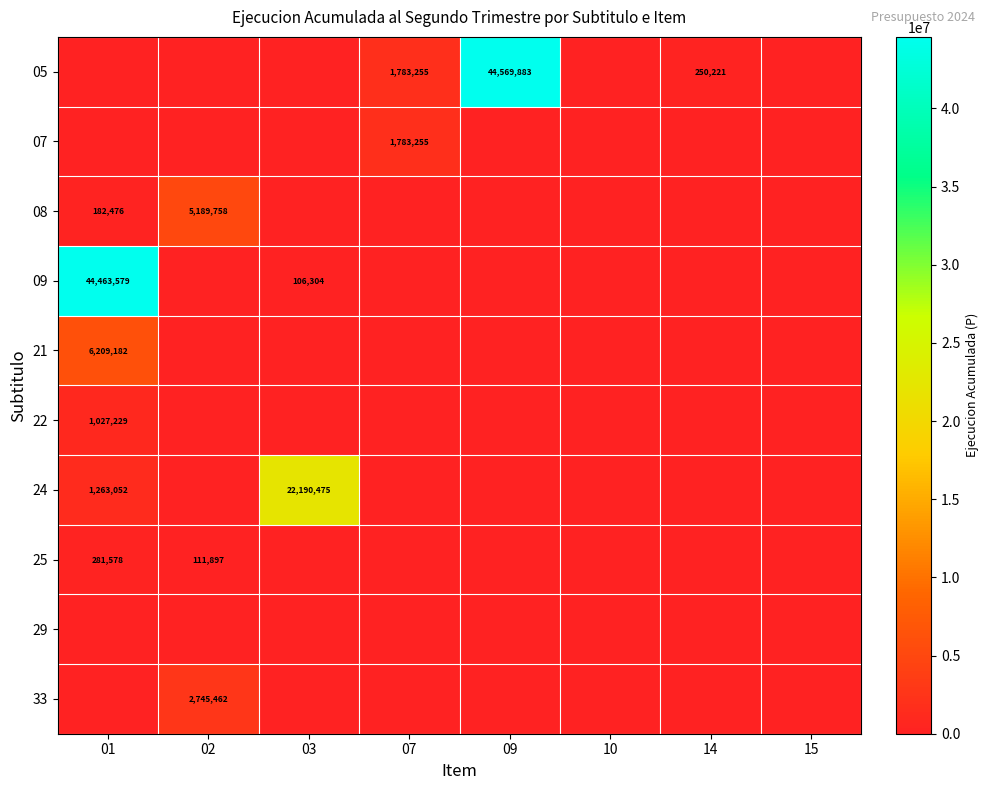

How many categories are shown in the chart?

8